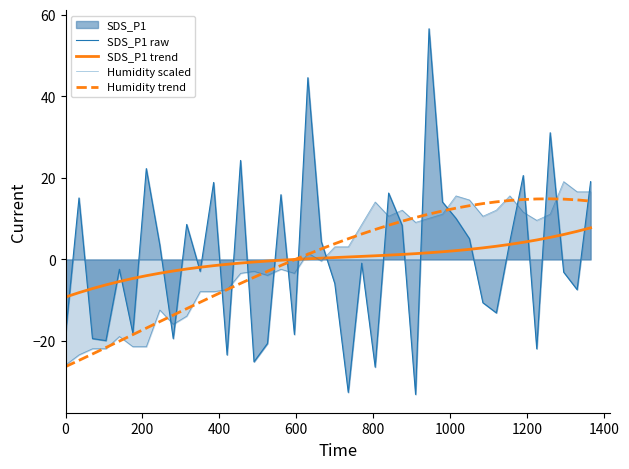

Which series has the largest total across all categories?

Humidity trend